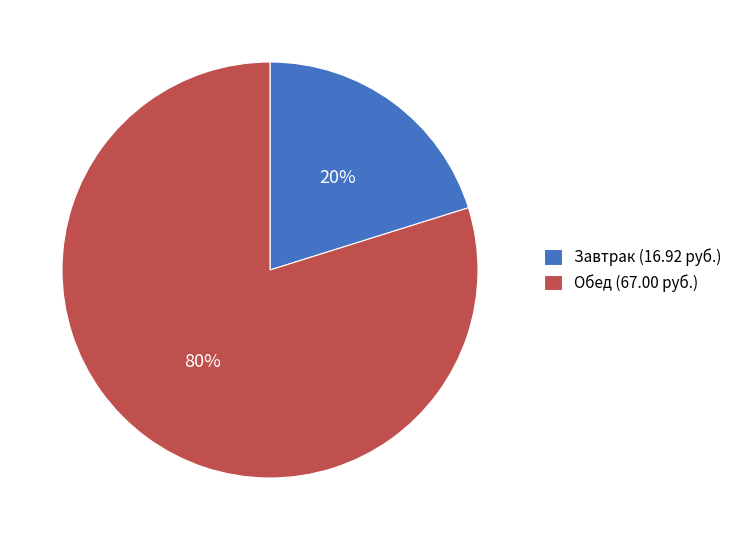

Does Обед (67.00 руб.) account for over 50% of the chart?

Yes